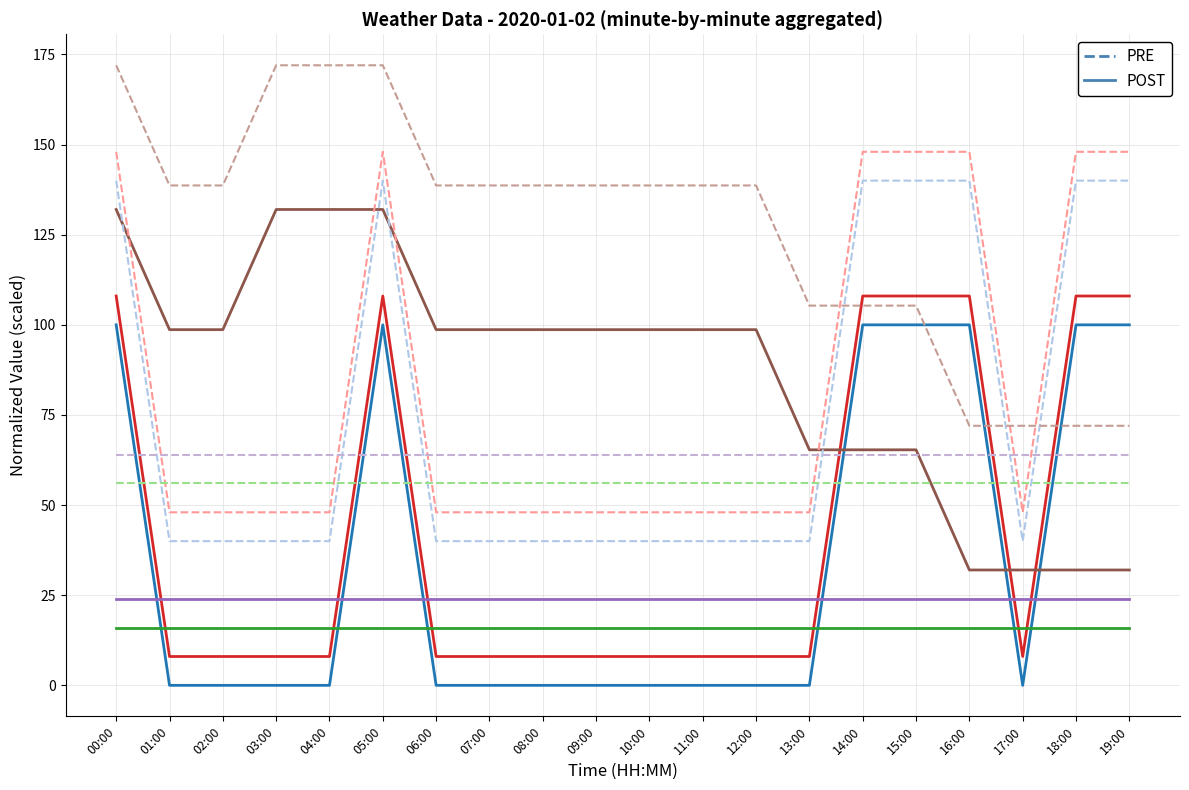

Does the chart have visible grid lines?

Yes